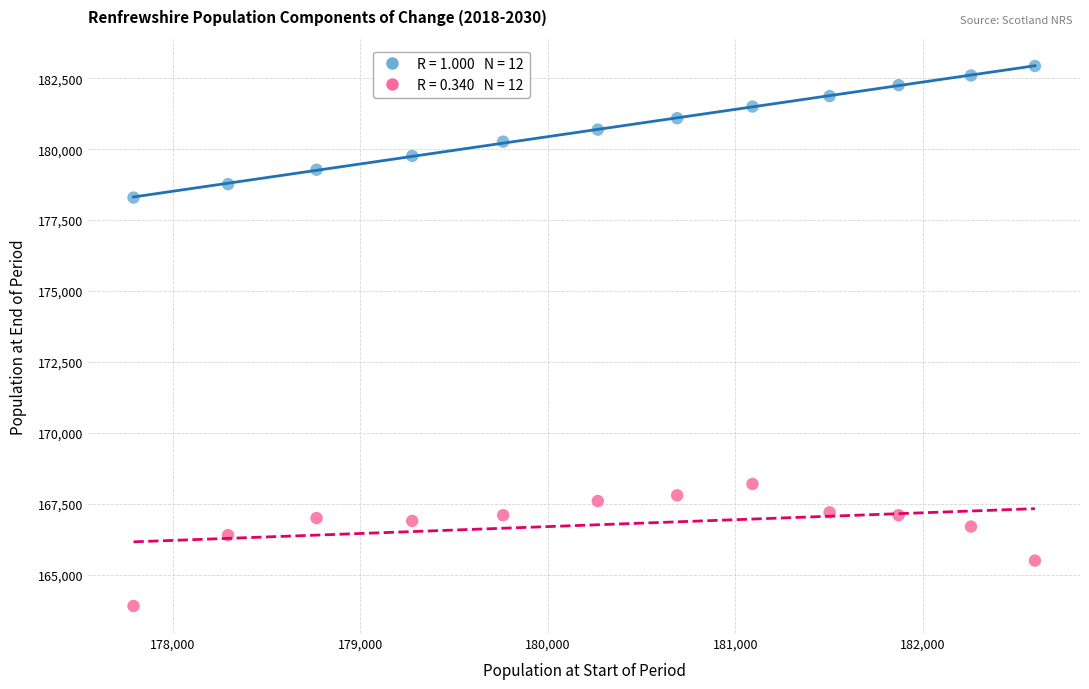

Across all data points, what is the range of Y values (max minus min)?

19030